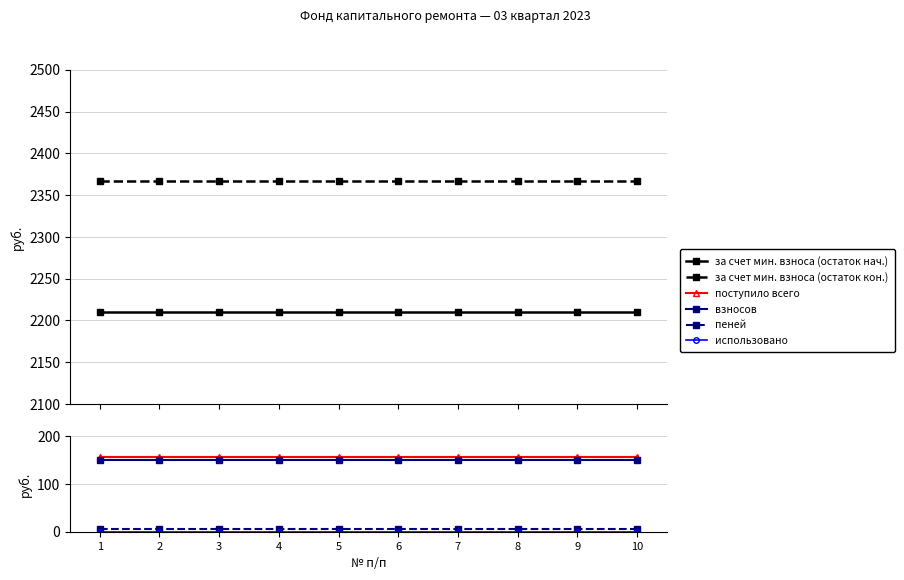

True or false: взносов and использовано intersect in this chart.

False